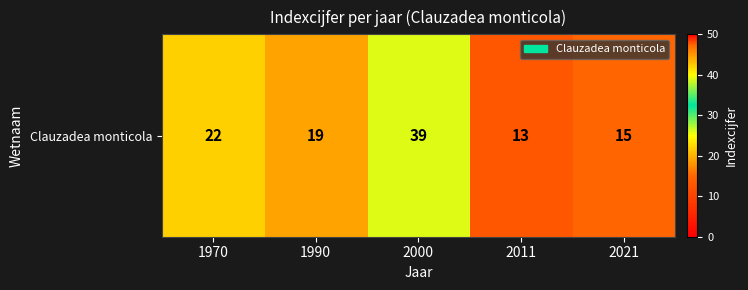

What is the ratio of the value at 2011 to the value at 2000?

0.3